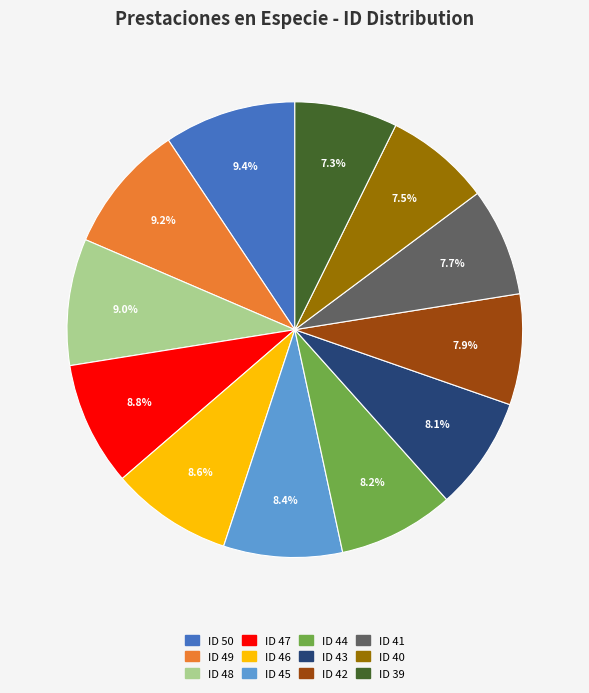

Is there a majority slice in this chart?

No